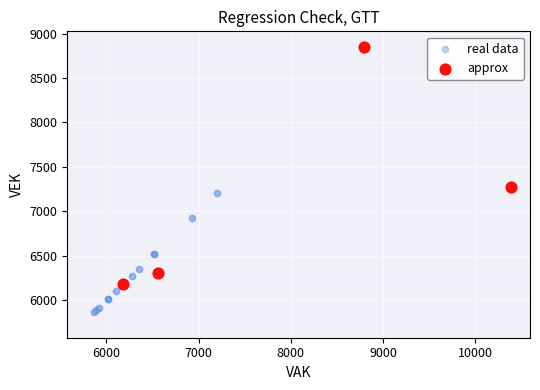

Which series contains the lowest Y value?

real data